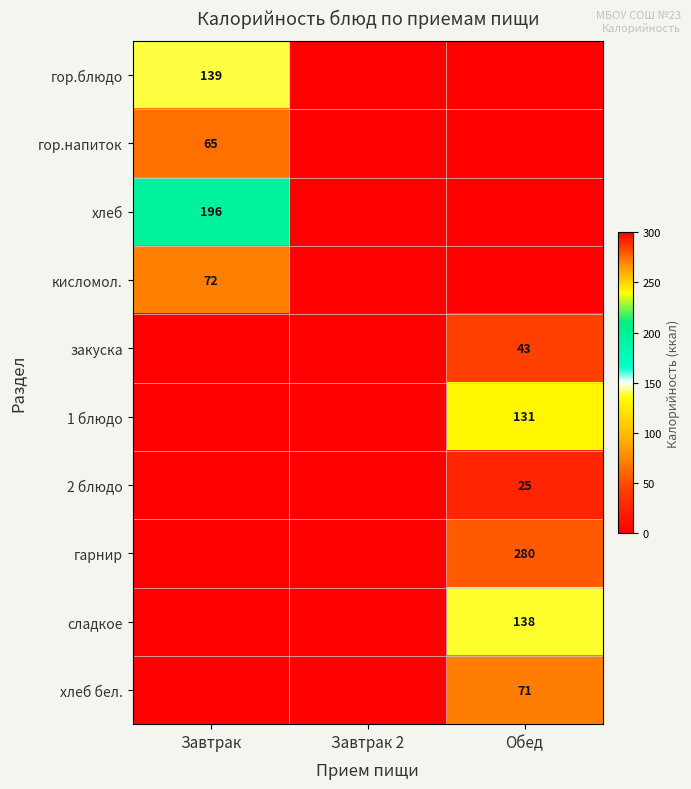

How many series are shown in this chart?

10